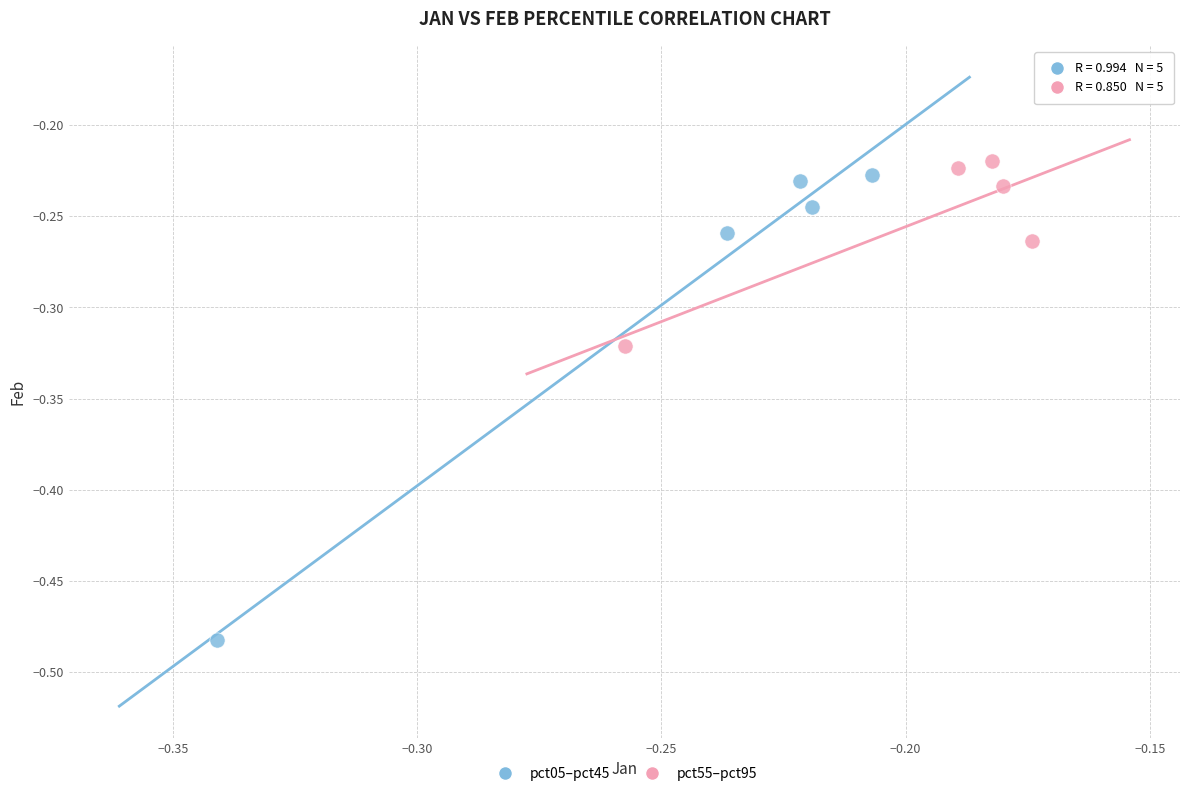

What are all the series names shown in the legend?

pct05–pct45, pct55–pct95